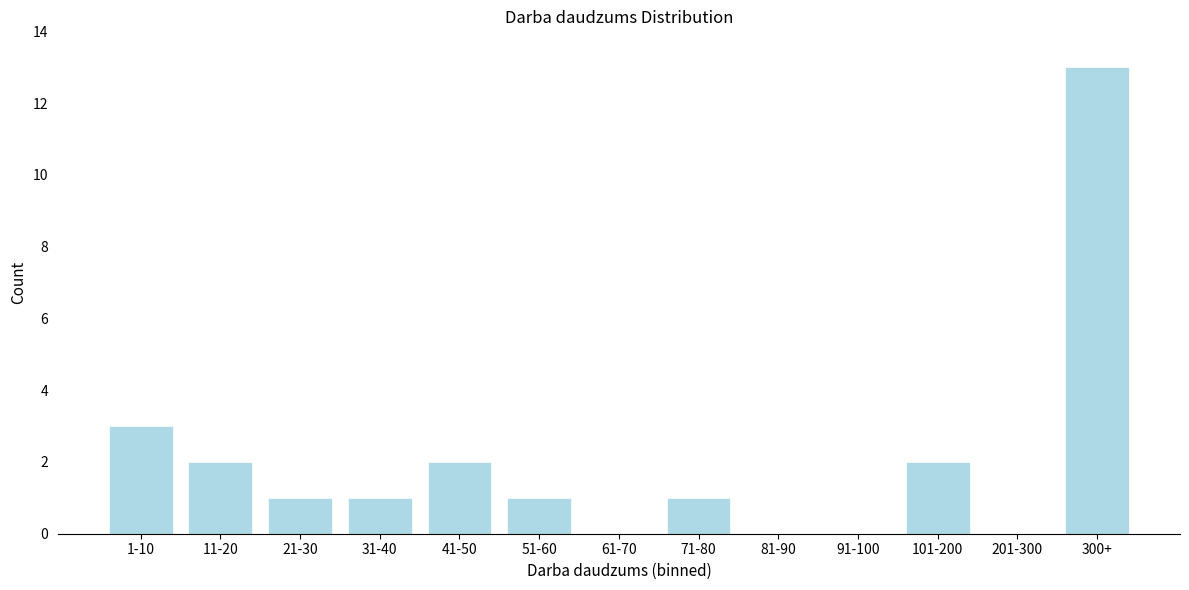

Reading left to right, what are all the values shown in this chart?

1-10=3	11-20=2	21-30=1	31-40=1	41-50=2	51-60=1	61-70=0	71-80=1	81-90=0	91-100=0	101-200=2	201-300=0	300+=13